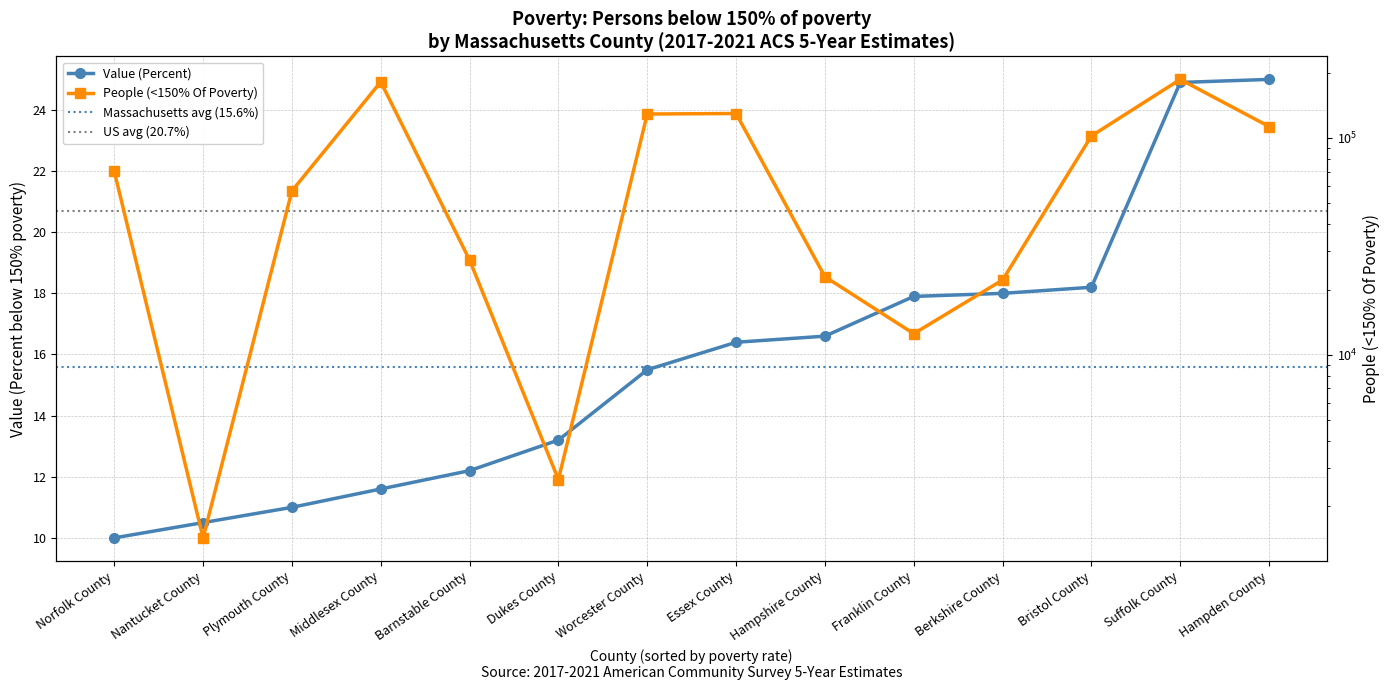

True or false: People (<150% Of Poverty) and Value (Percent) intersect in this chart.

False